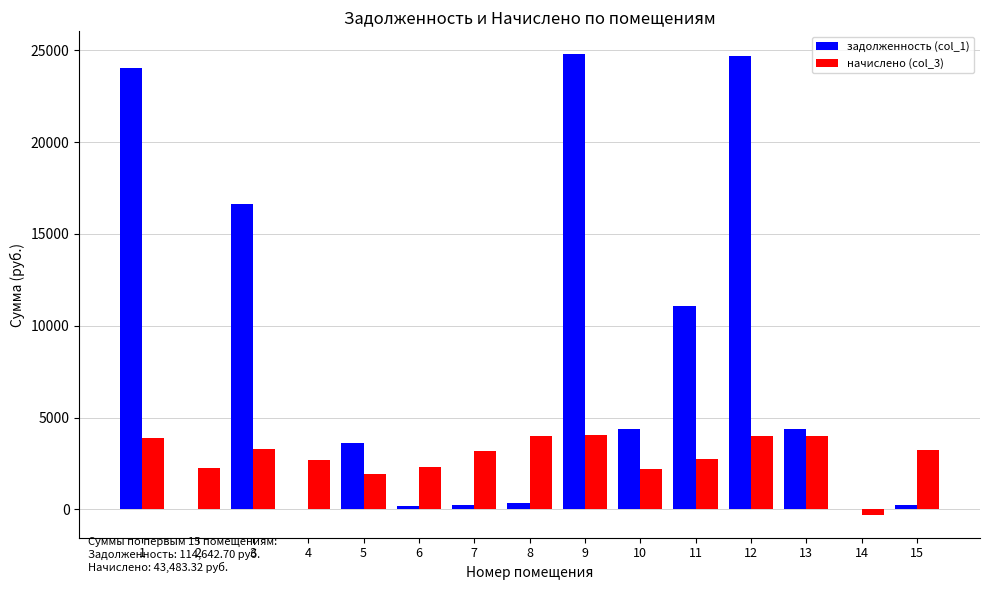

Read the задолженность (col_1) value at 13.

4361.5